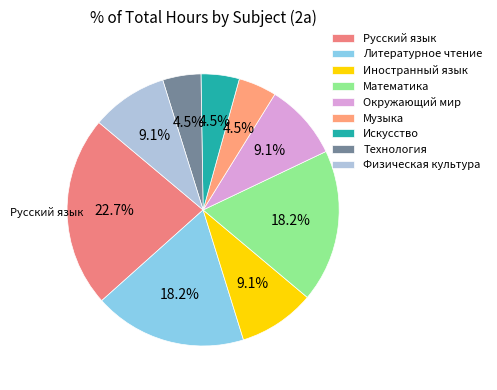

How many segments does this pie chart have?

9